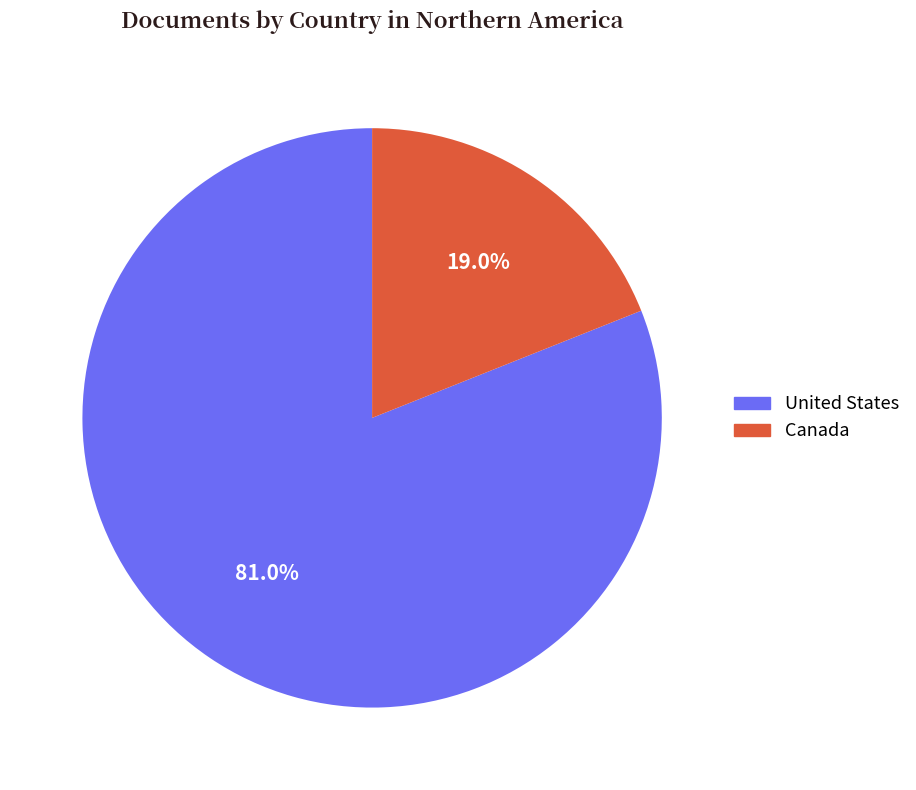

What percentage is the United States slice, to the nearest percent?

81%